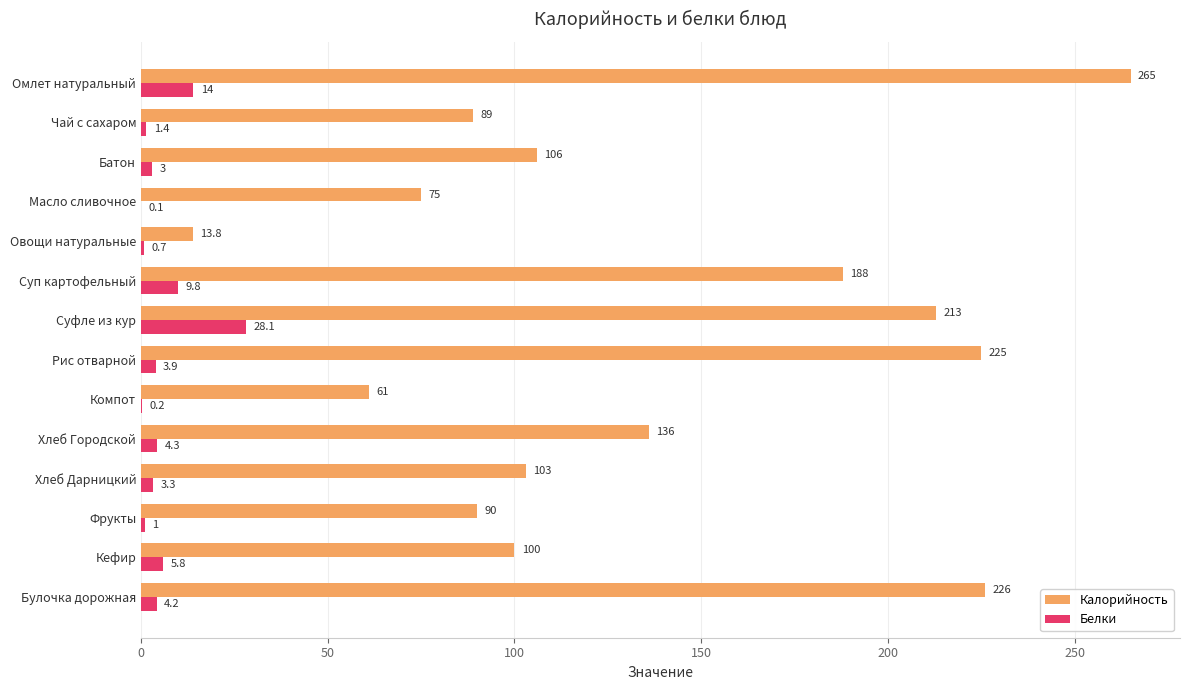

Between Рис отварной and Булочка дорожная, which series saw the biggest shift?

Калорийность